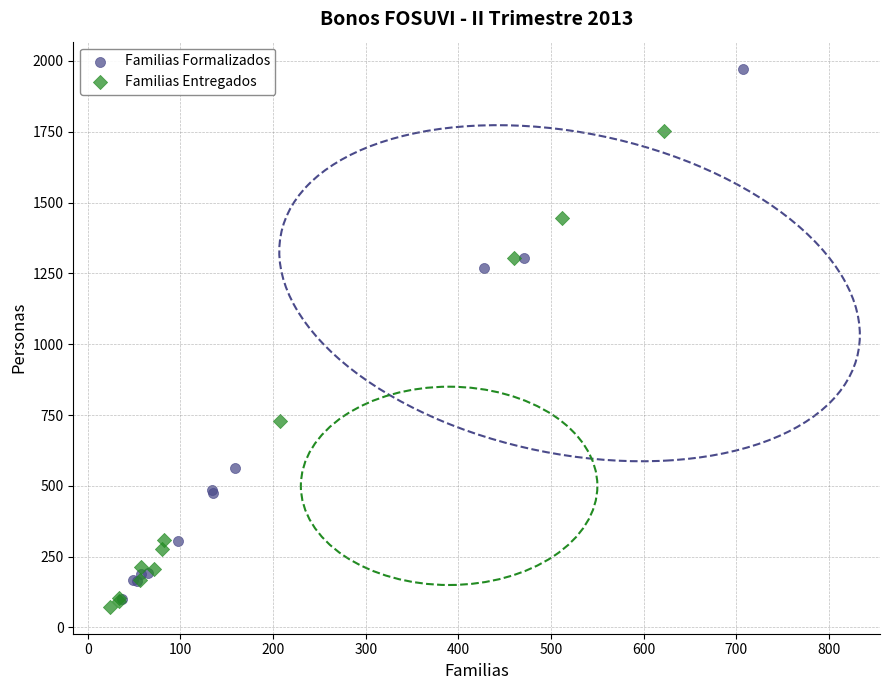

Which series contains the highest Y value?

Familias Formalizados